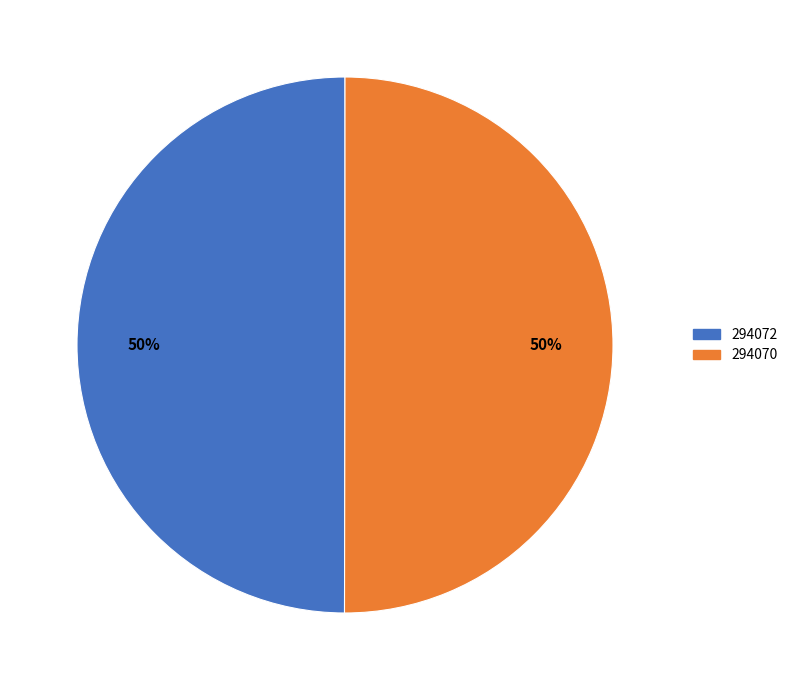

Combined, do 294072 and 294070 account for over 50%?

Yes